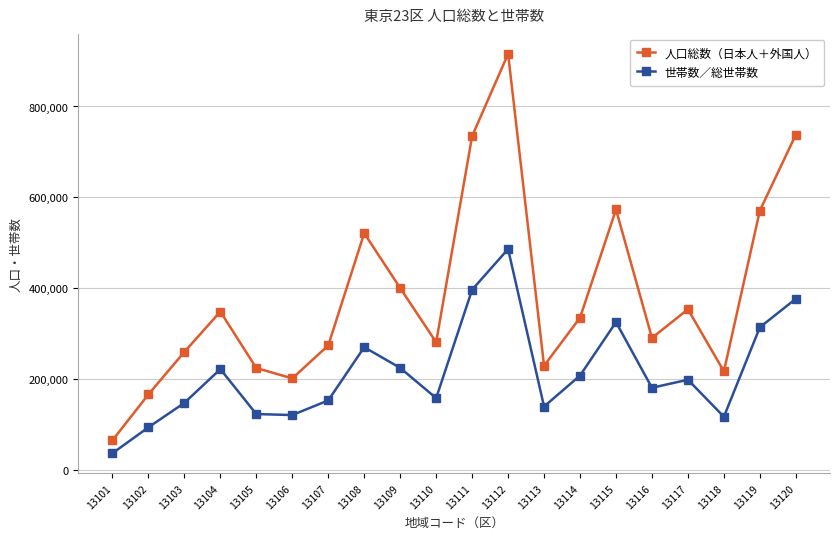

How many lines are shown in the chart?

2